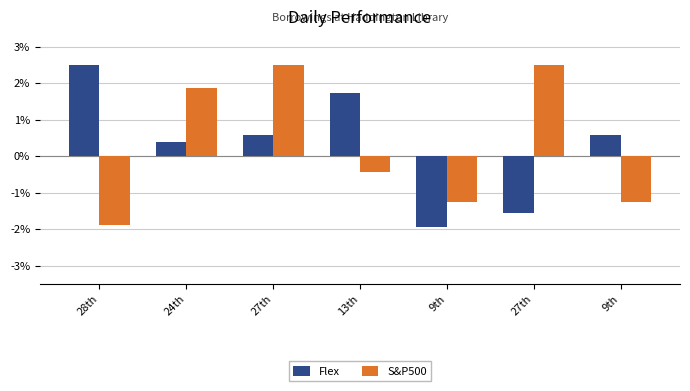

Does the chart contain any negative values?

Yes